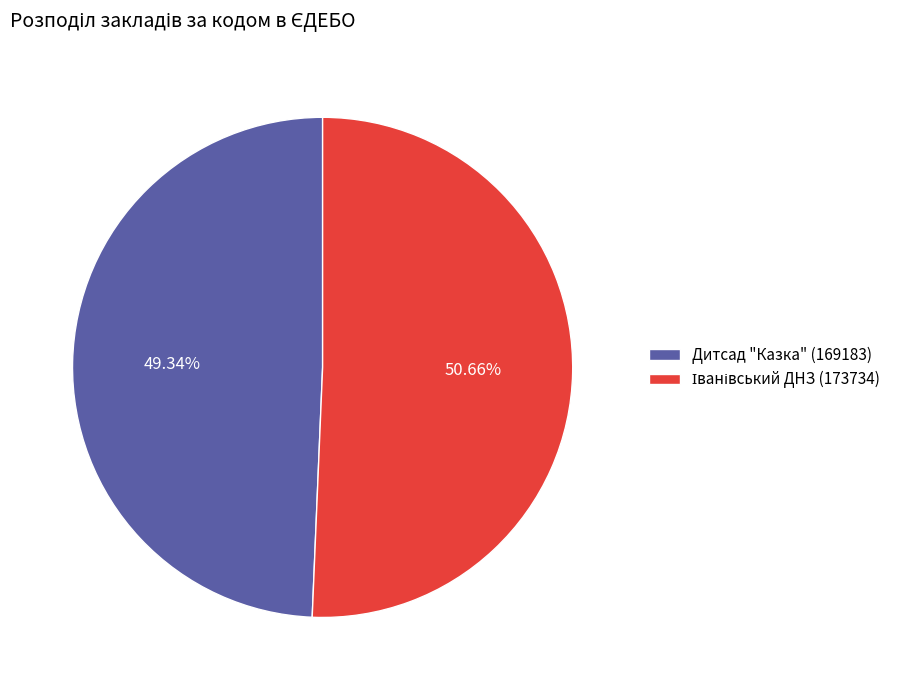

How many slices are in this pie chart?

2